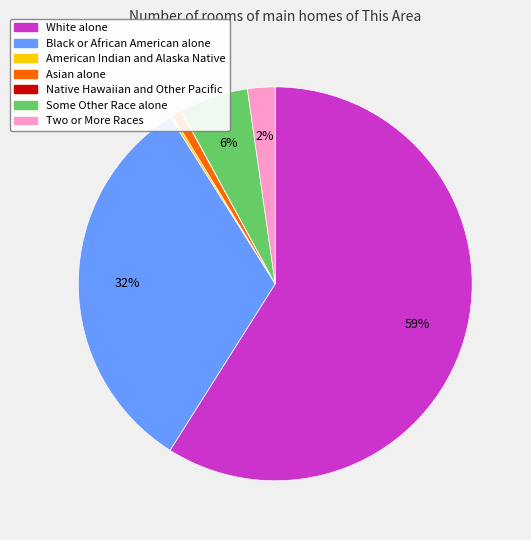

Does any single category account for the majority?

Yes